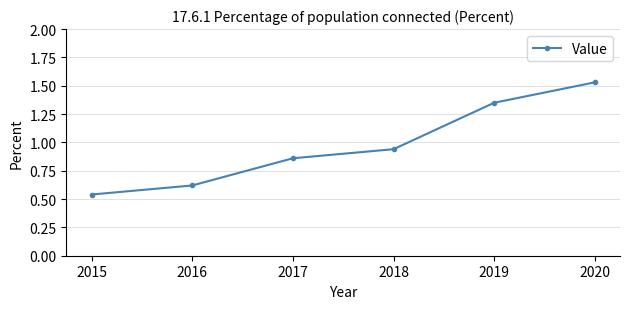

How many lines are shown in the chart?

1